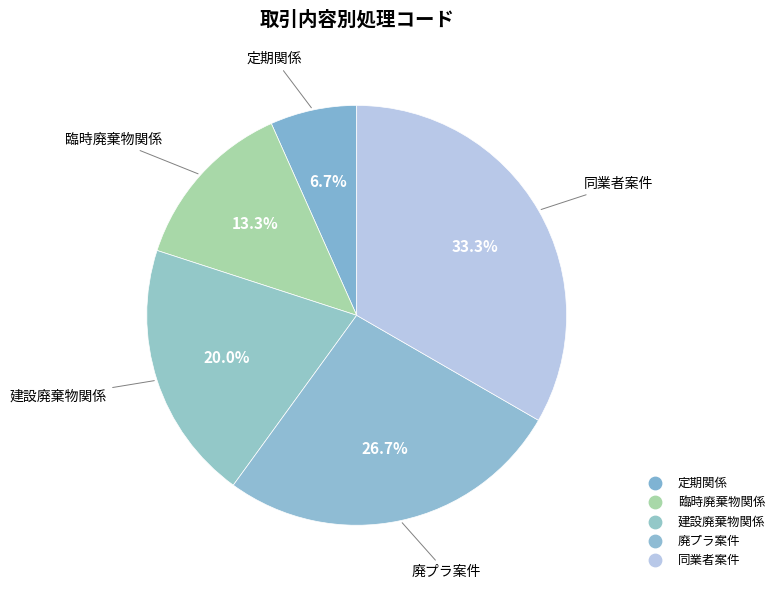

To the nearest percent, what is the average slice percentage?

20%